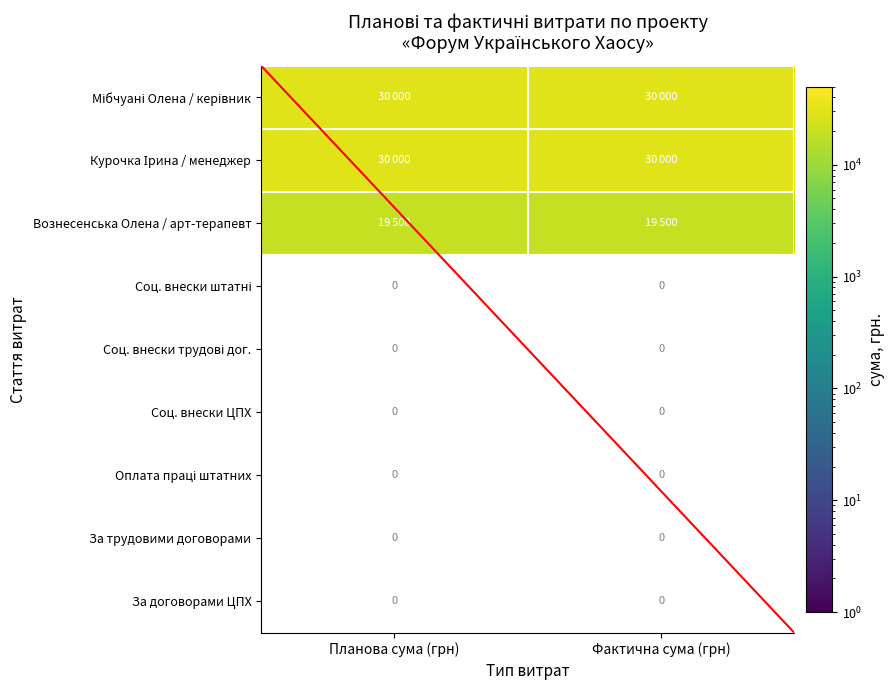

The Мібчуані Олена / керівник series shows 15875.0 at Фактична сума (грн). True or false?

False